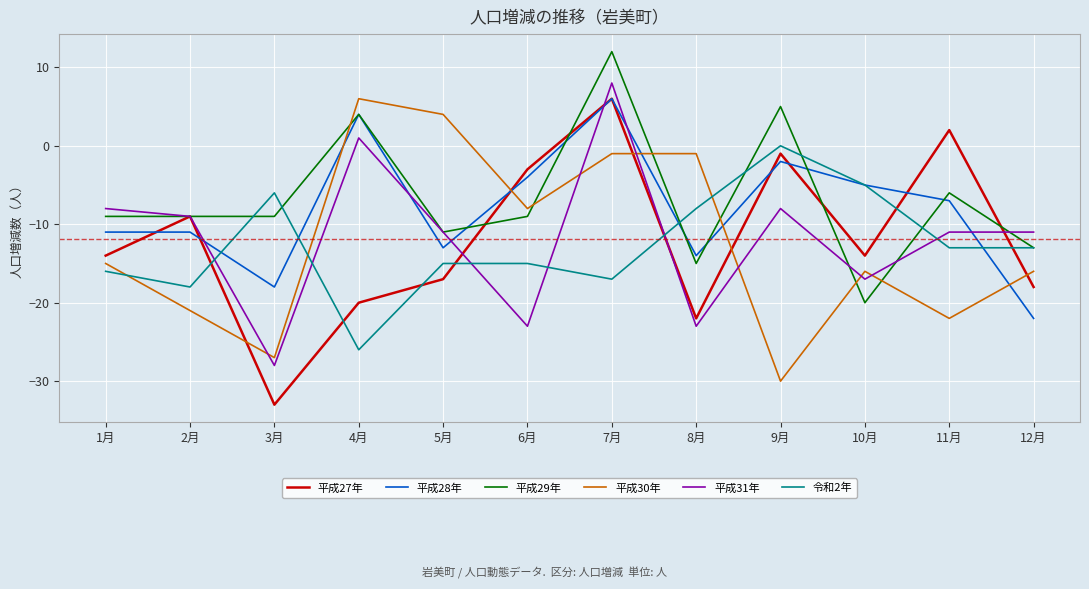

True or false: 平成31年 and 平成28年 intersect in this chart.

True